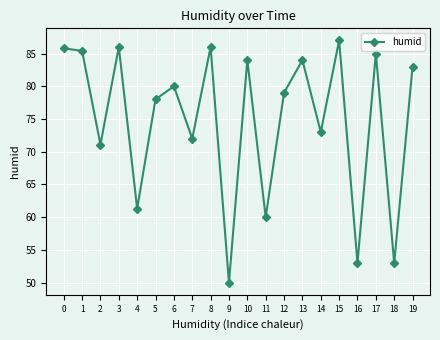

Reading right to left, what are all the values shown in this chart?

83.0	53.0	85.0	53.0	87.0	73.0	84.0	79.0	60.0	84.0	50.0	86.0	72.0	80.0	78.0	61.3	86.0	71.1	85.4	85.8